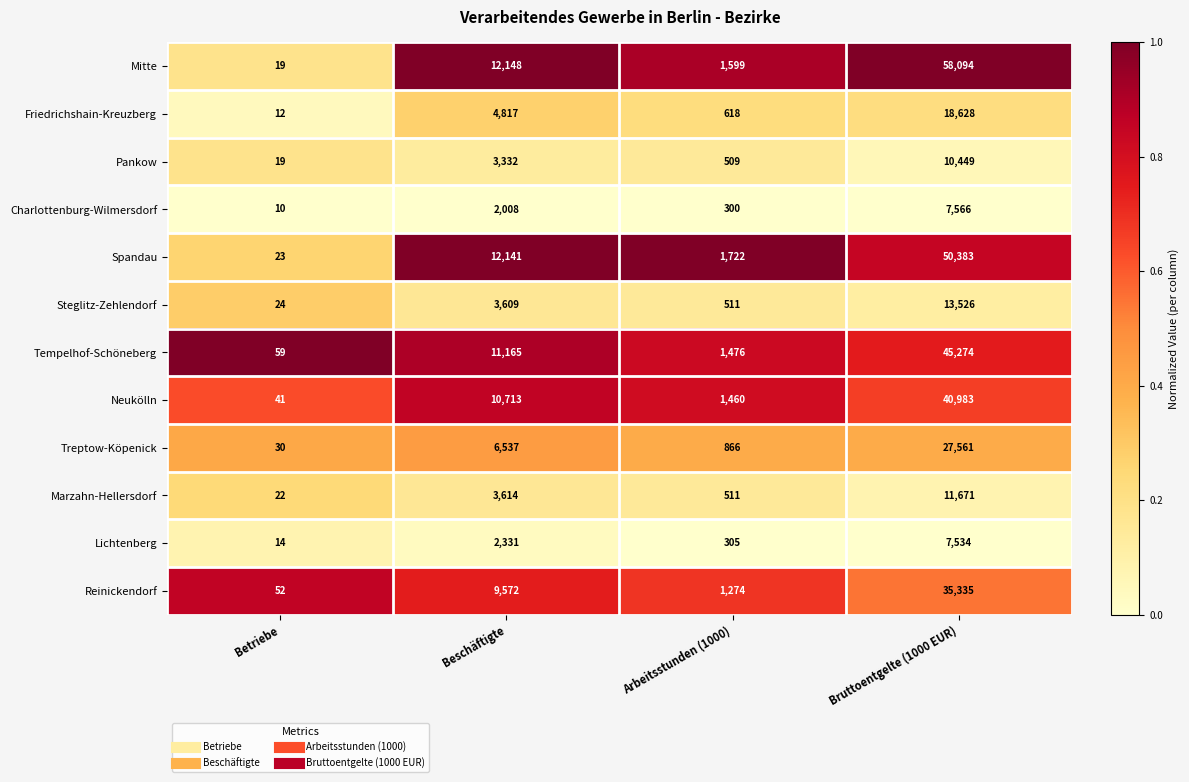

What is the sum of all Steglitz-Zehlendorf values?

17670